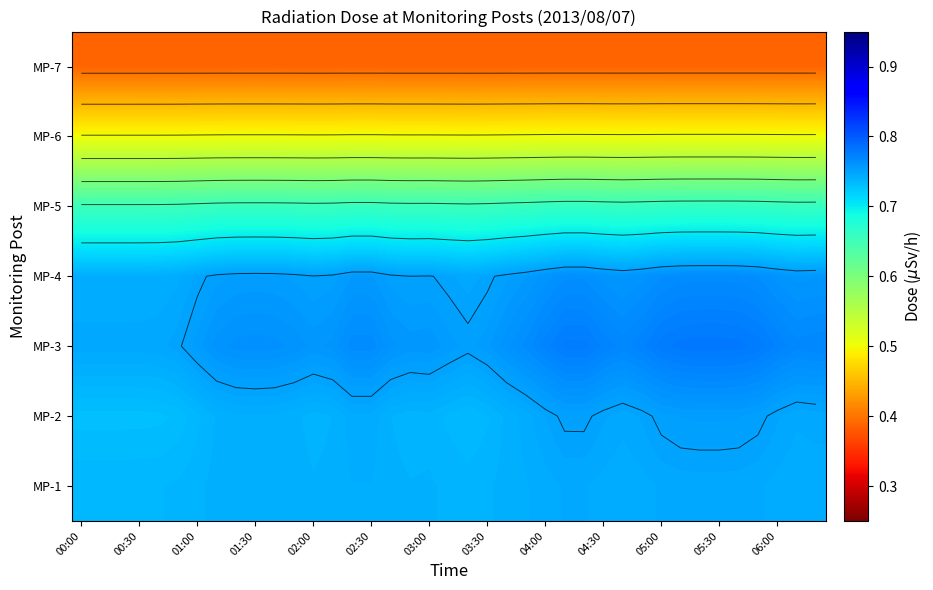

The MP-7 series shows 0.5 at 02:30. True or false?

False